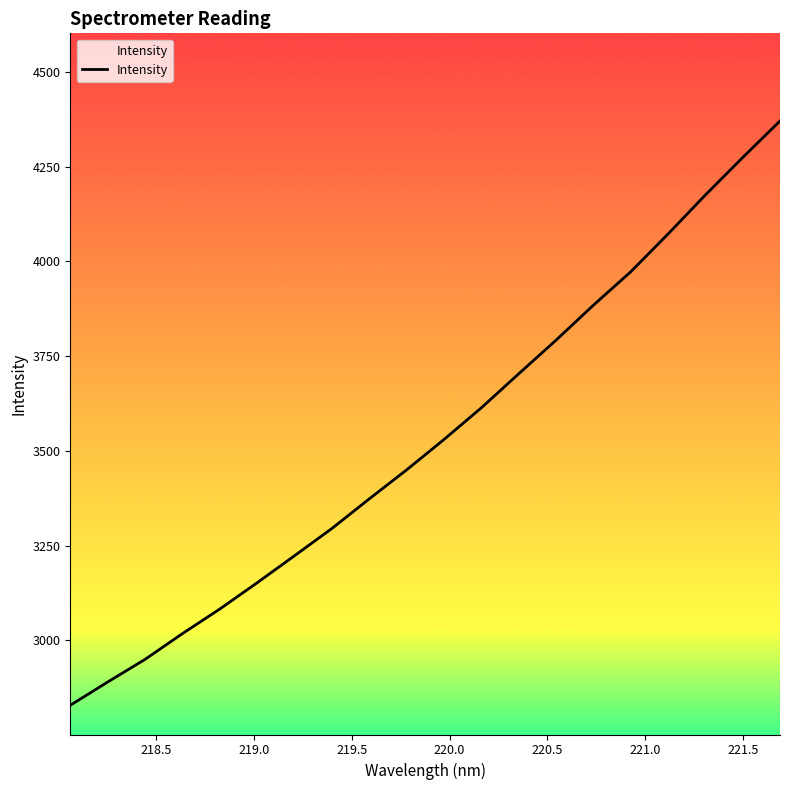

What is the greatest value displayed?

4370.7